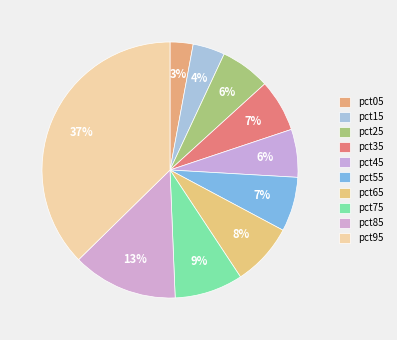

Which category has the biggest portion of the pie?

pct95